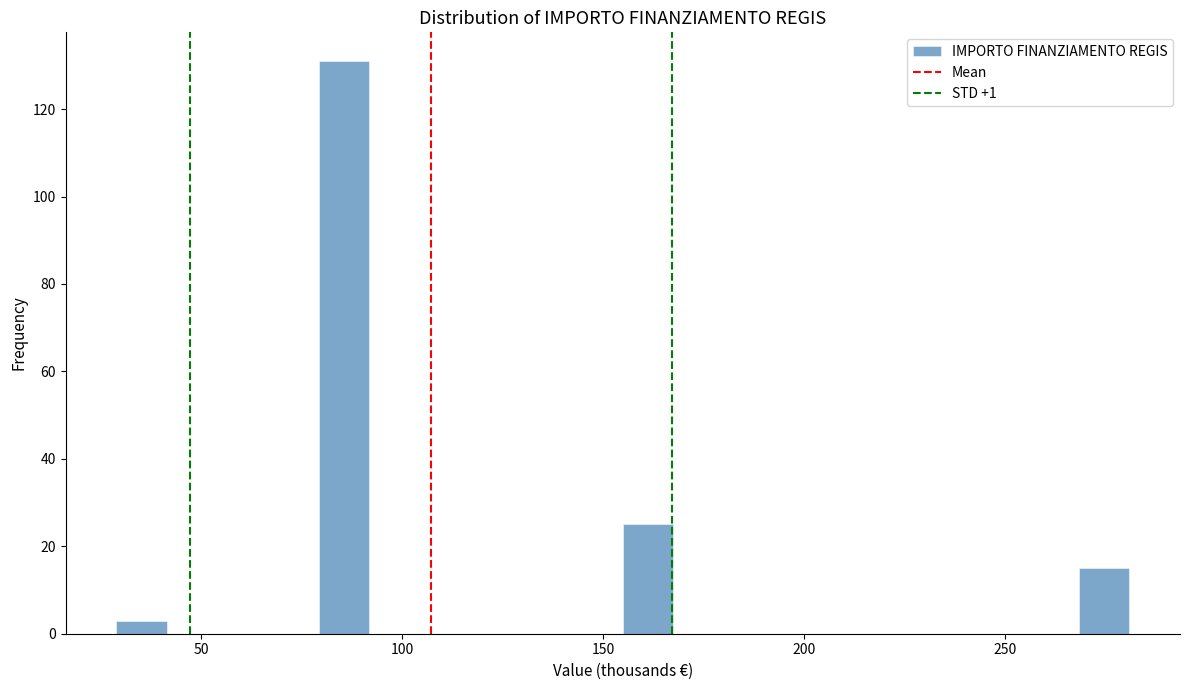

Around what value on the x-axis is the tallest bar? Give the approximate position of its centre, as read against the axis.

85